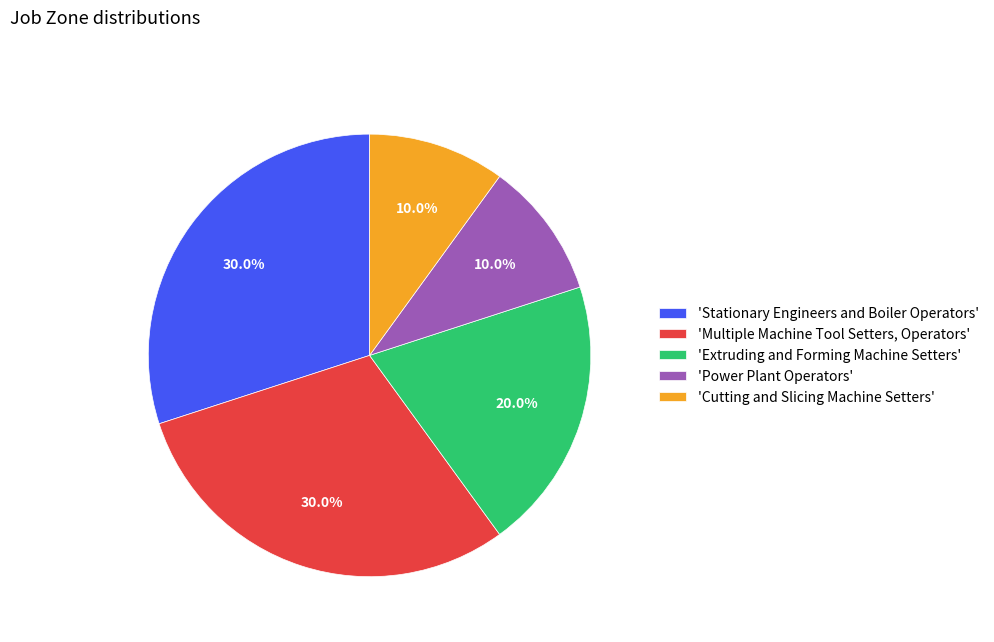

Does 'Stationary Engineers and Boiler Operators' represent more than half of the total?

No